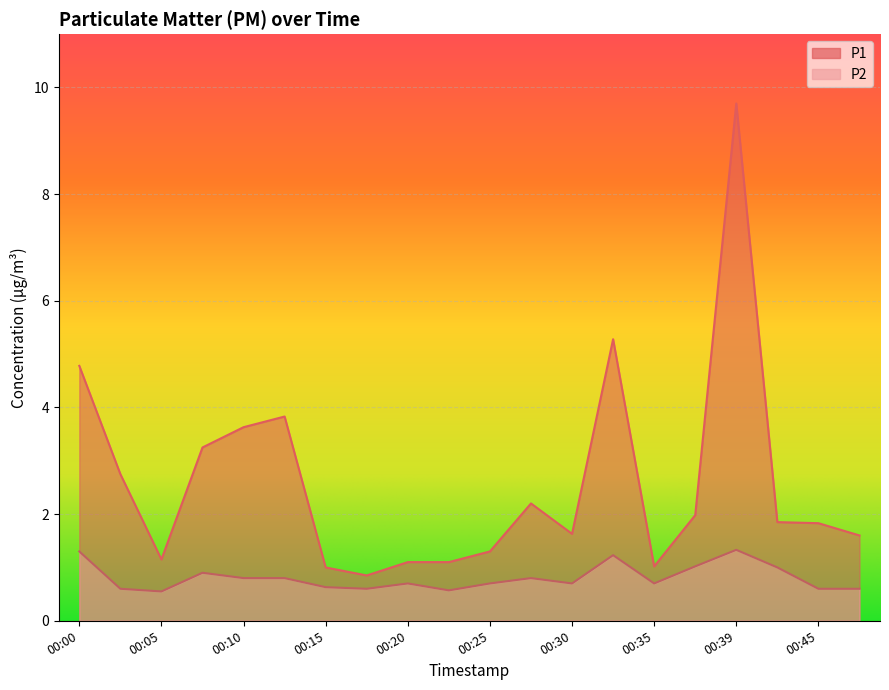

Does the chart display data point markers on the line(s)?

No